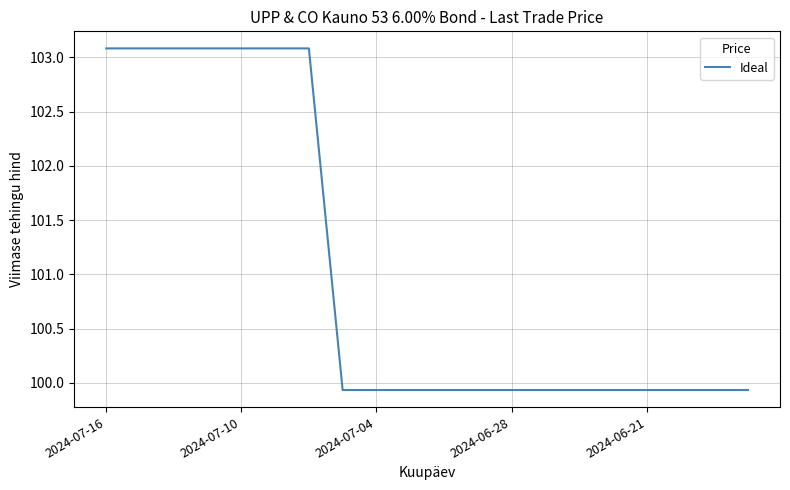

Does the chart have visible grid lines?

Yes